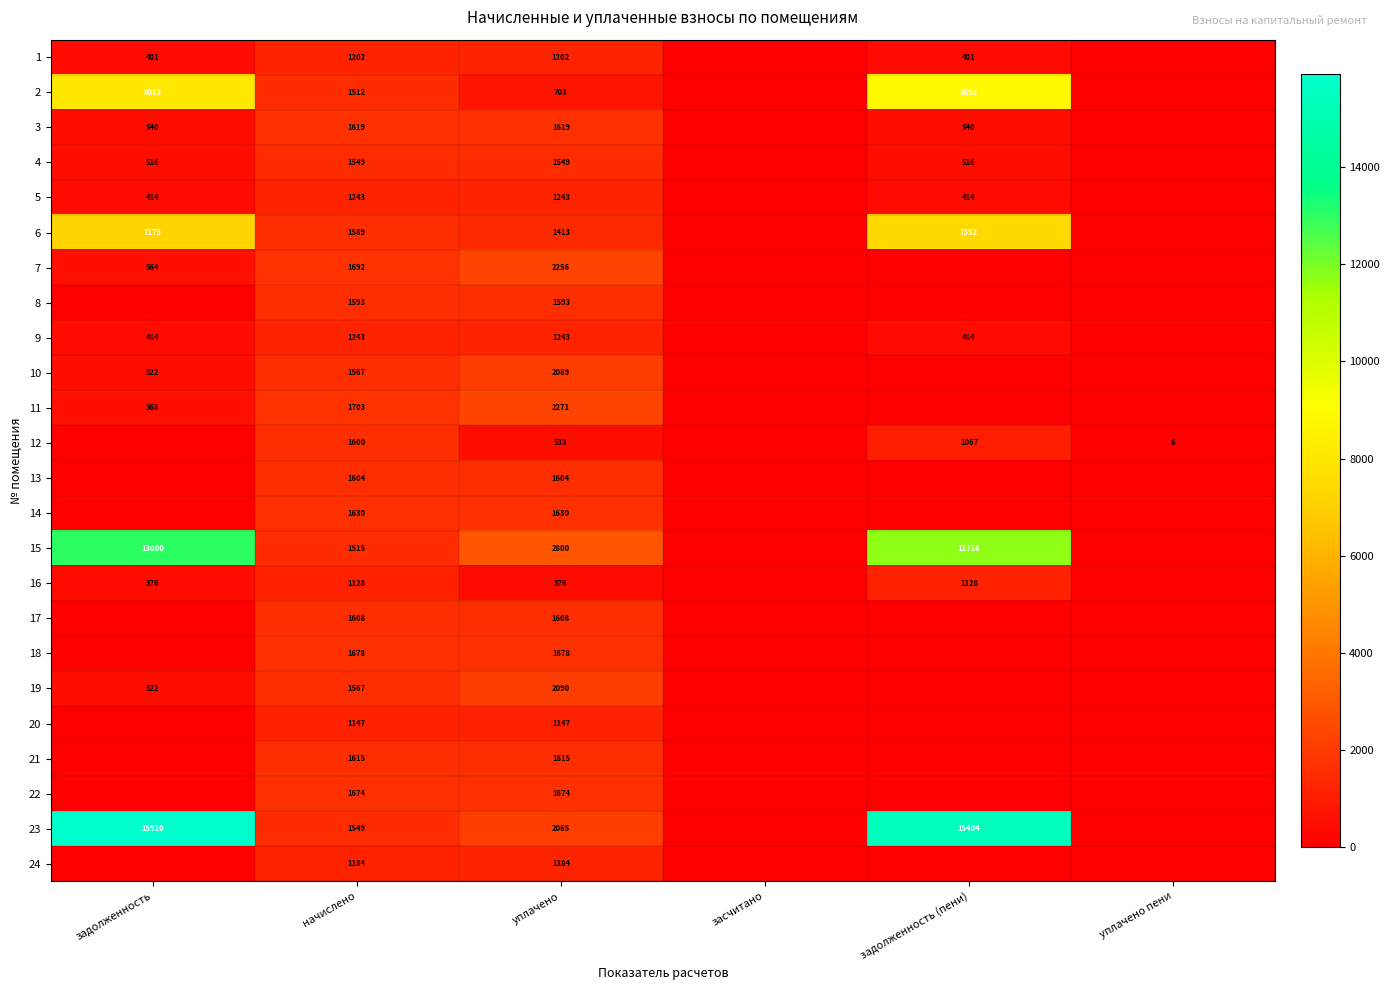

What is the spread (max minus min) of values at начислено?

575